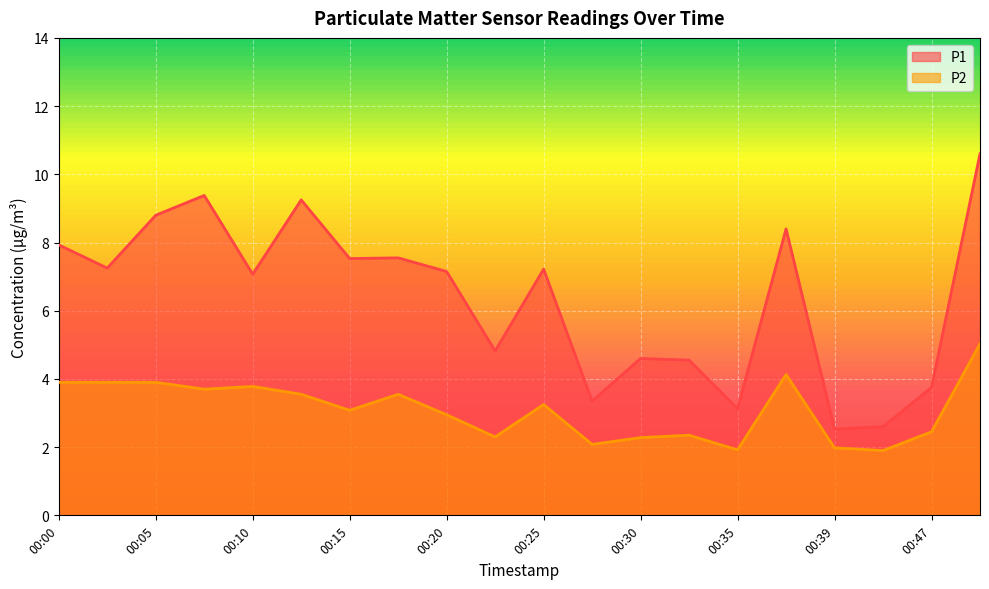

Reading left to right, list all the values displayed in this chart.

P1: 00:00=7.9	00:03=7.2	00:05=8.8	00:08=9.4	00:10=7.1	00:13=9.2	00:15=7.5	00:17=7.5	00:20=7.2	00:22=4.8	00:25=7.2	00:27=3.4	00:30=4.6	00:32=4.5	00:35=3.1	00:37=8.4	00:39=2.5	00:42=2.6	00:47=3.8	00:49=10.6
P2: 00:00=3.9	00:03=3.9	00:05=3.9	00:08=3.7	00:10=3.8	00:13=3.5	00:15=3.1	00:17=3.5	00:20=3.0	00:22=2.3	00:25=3.2	00:27=2.1	00:30=2.3	00:32=2.4	00:35=1.9	00:37=4.1	00:39=2.0	00:42=1.9	00:47=2.5	00:49=5.0